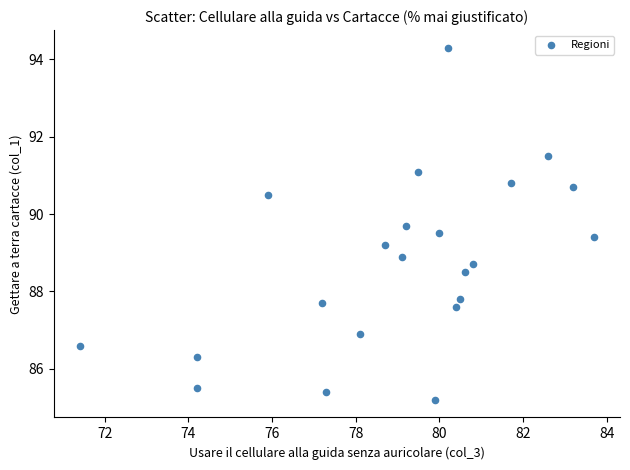

What is the range of Y values (max minus min)?

9.1